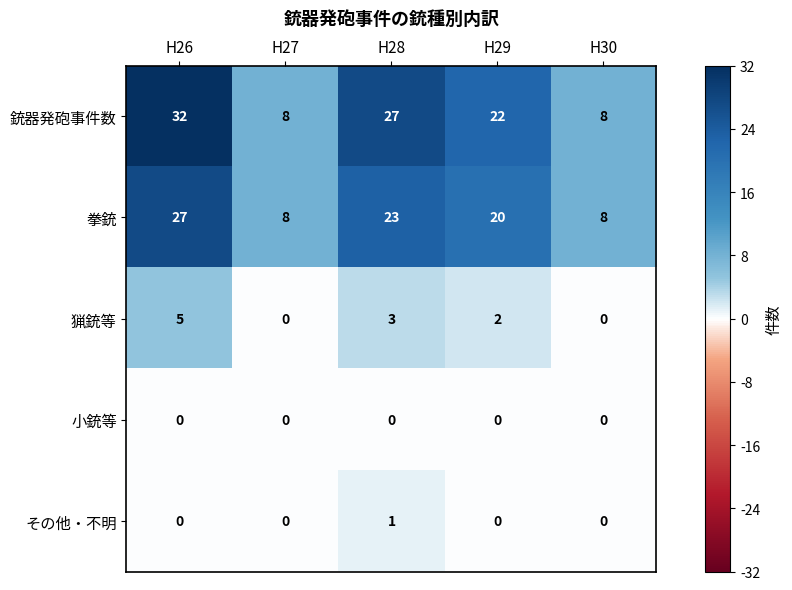

What is the spread (max minus min) of values at H29?

22